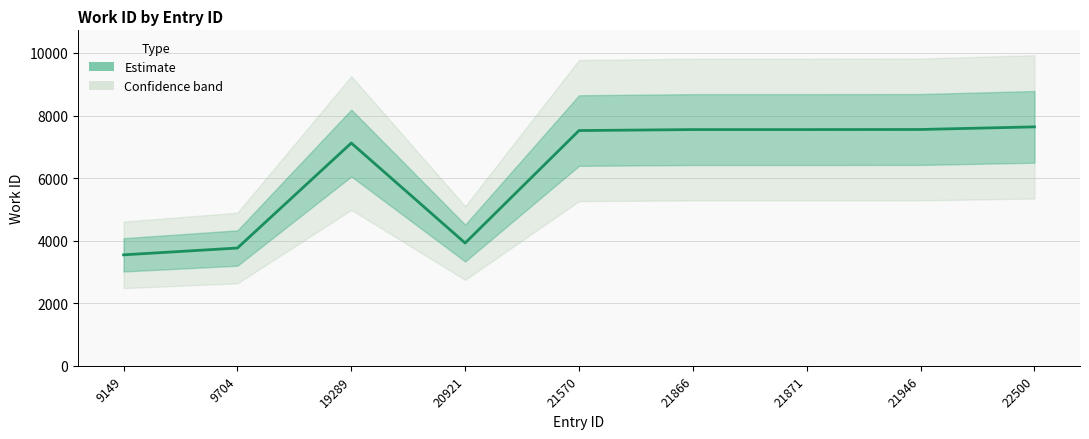

The chart shows a value of 13143 at 22500. True or false?

False